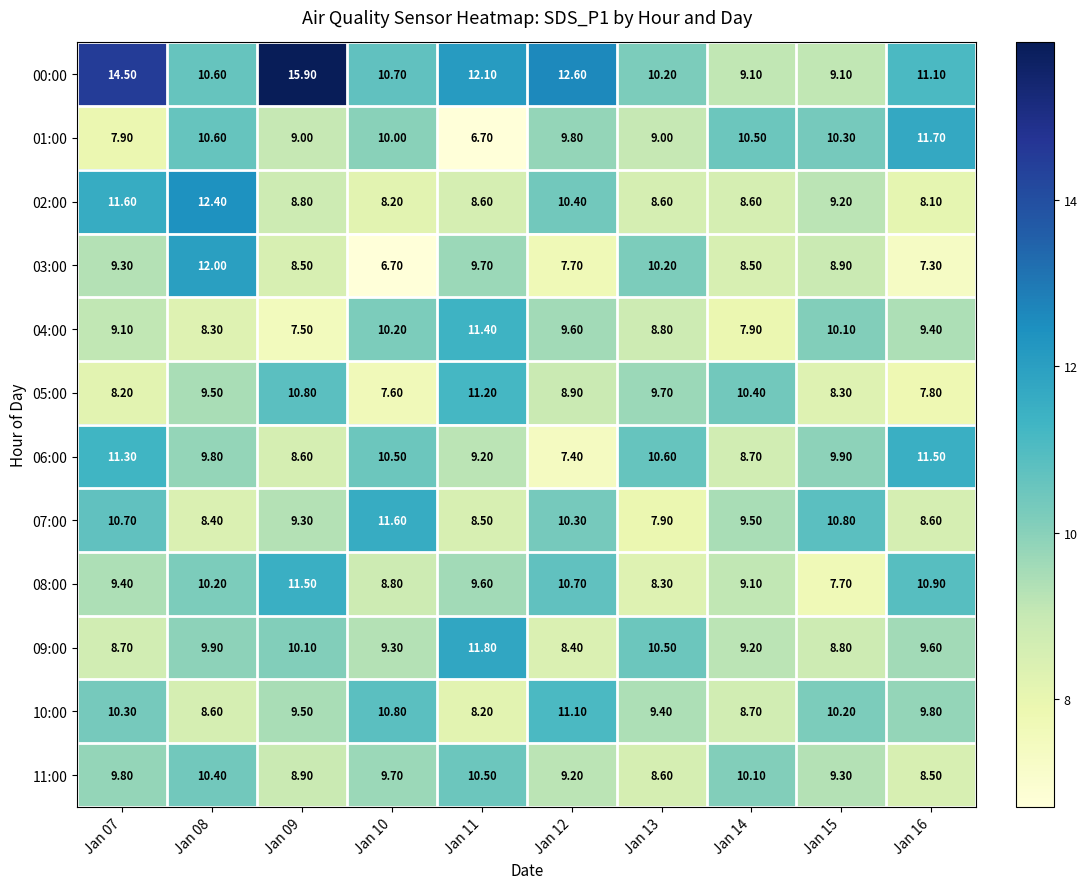

How many data points does each series have?

10